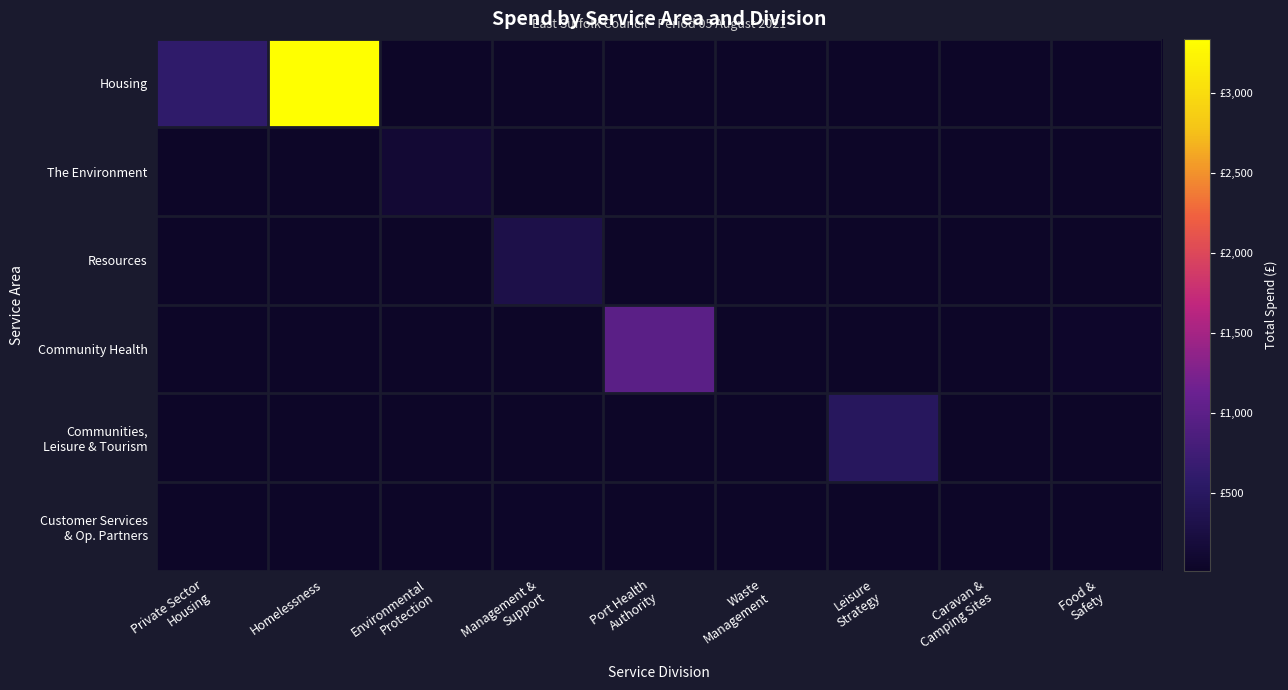

The Community Health series shows 50.0 at Food & Safety. True or false?

True